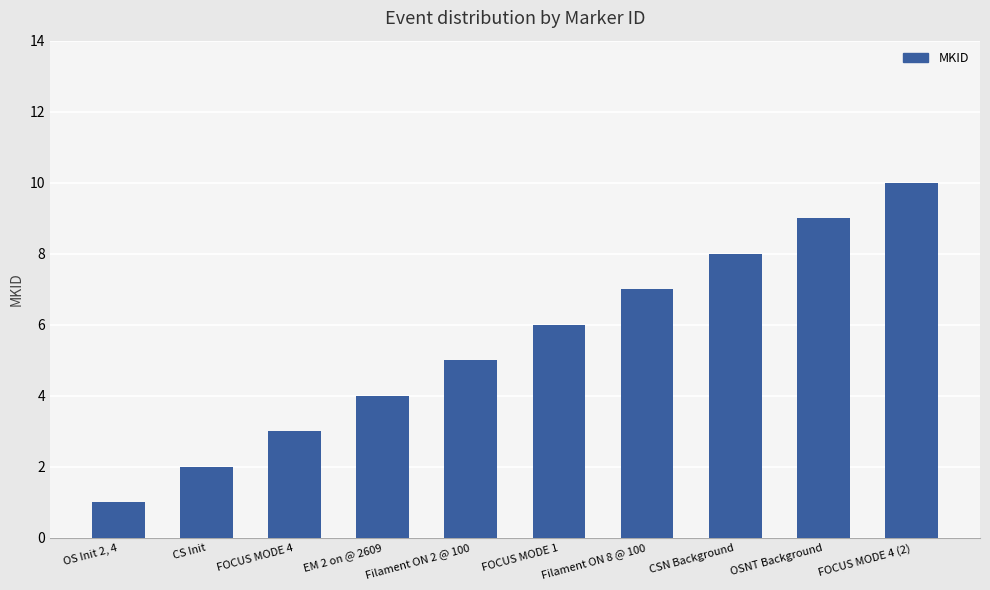

Count the values in the range 3 to 8.

6